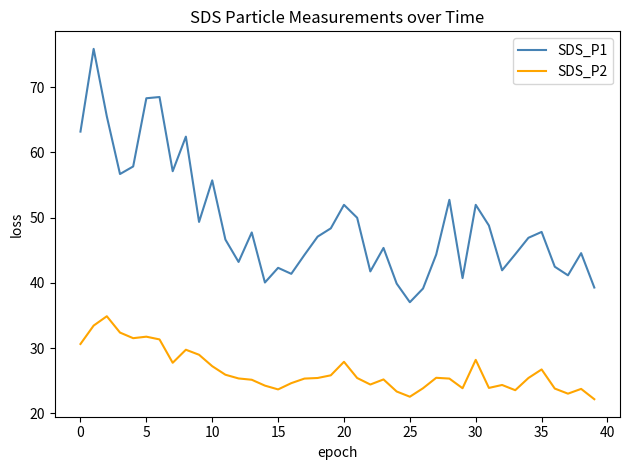

Count the number of categories in the chart.

40